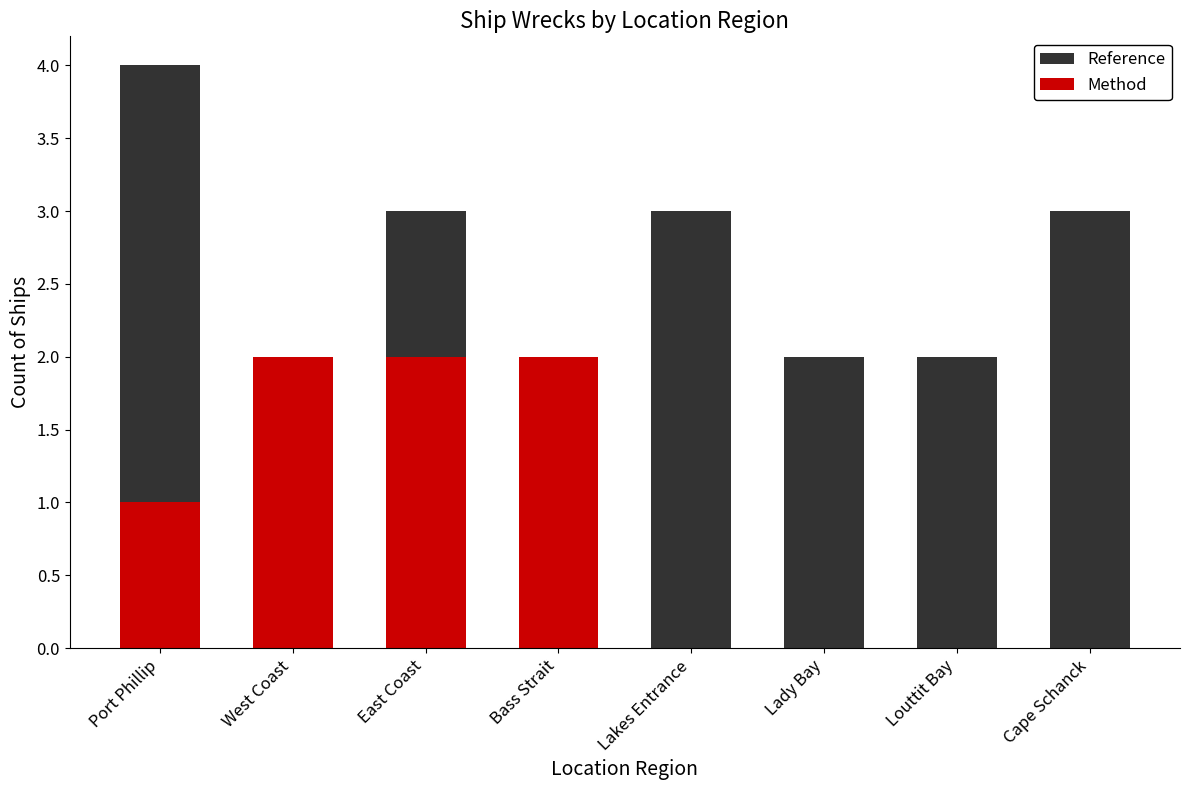

How many bars are there in total?

16